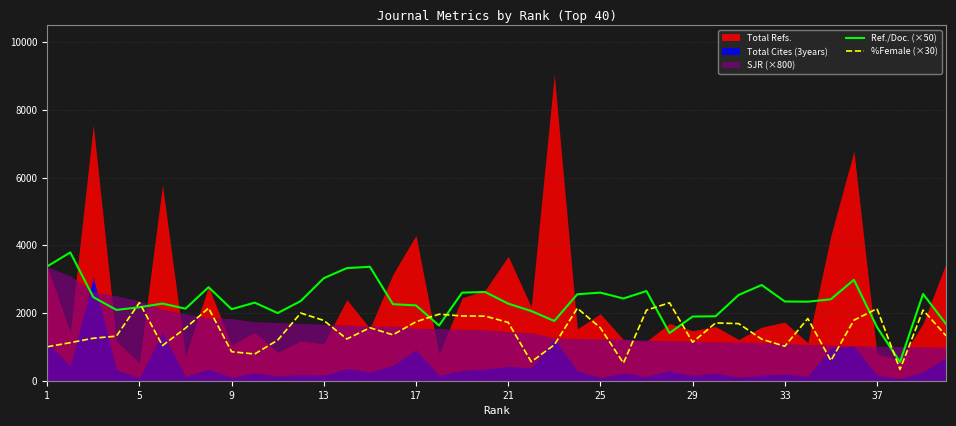

What is the difference between the maximum and second lowest values in the %Female (×30) series?

1785.9